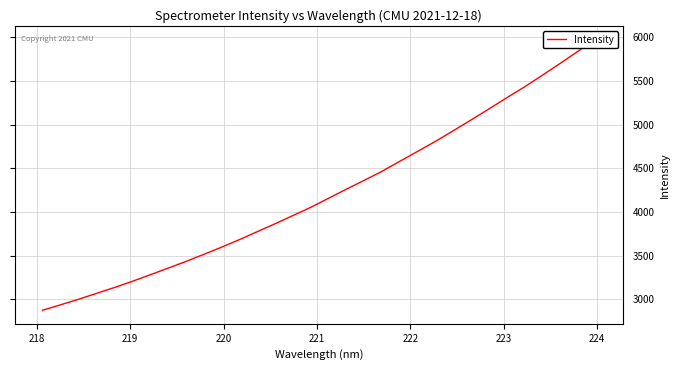

What is the maximum value shown in the chart?

5974.9